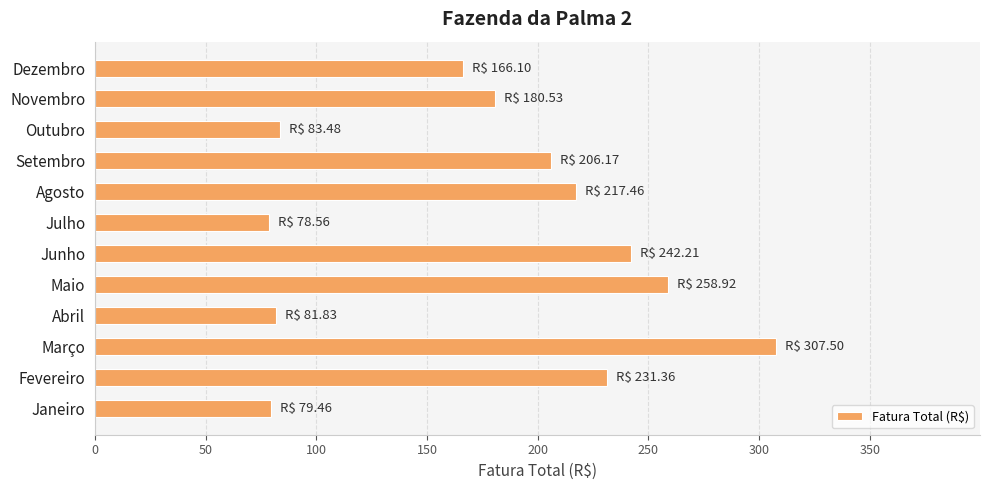

What value does the data have at Dezembro?

166.1